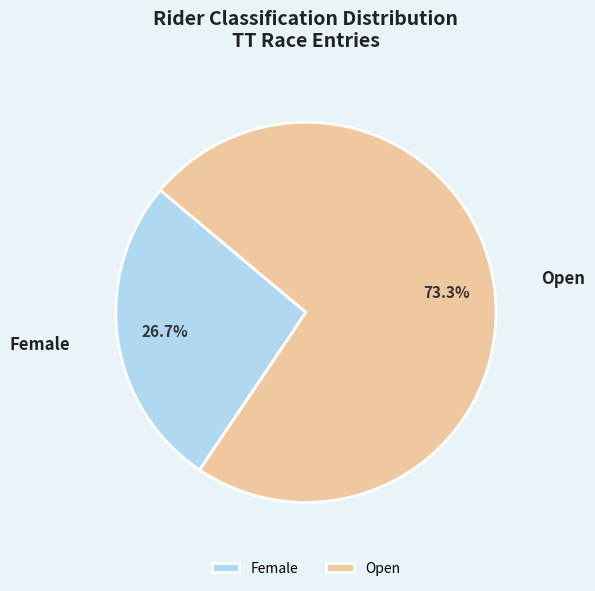

How many segments does this pie chart have?

2